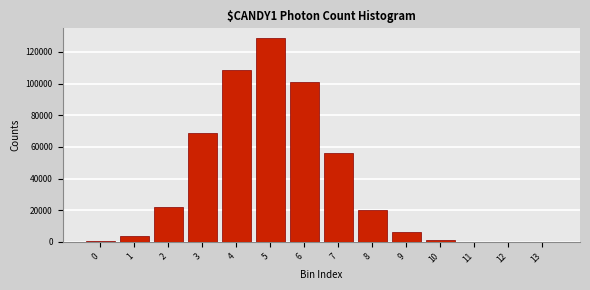

What is the greatest value displayed?

128486